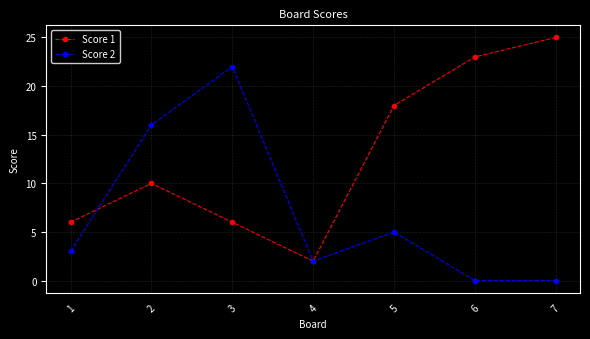

At which label is Score 2 closest to 11?

2